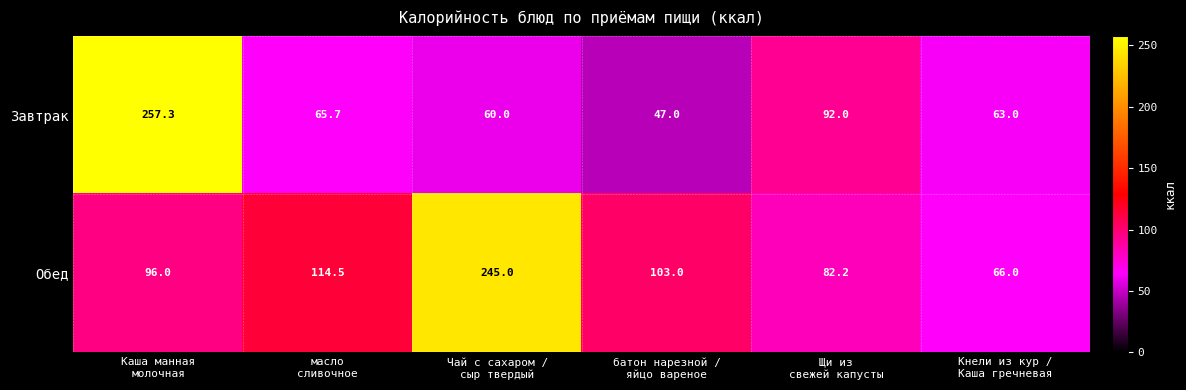

How many distinct data groups are displayed?

2